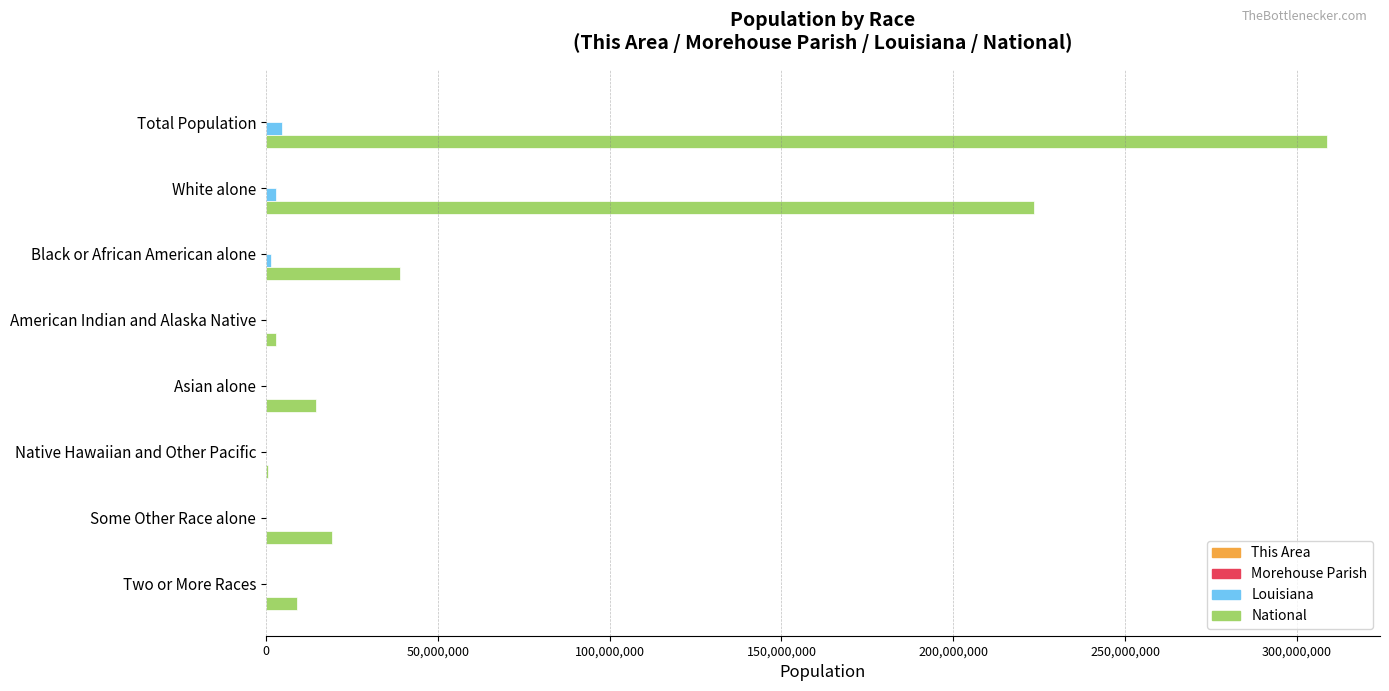

Which label corresponds to the largest value in the chart?

Total Population